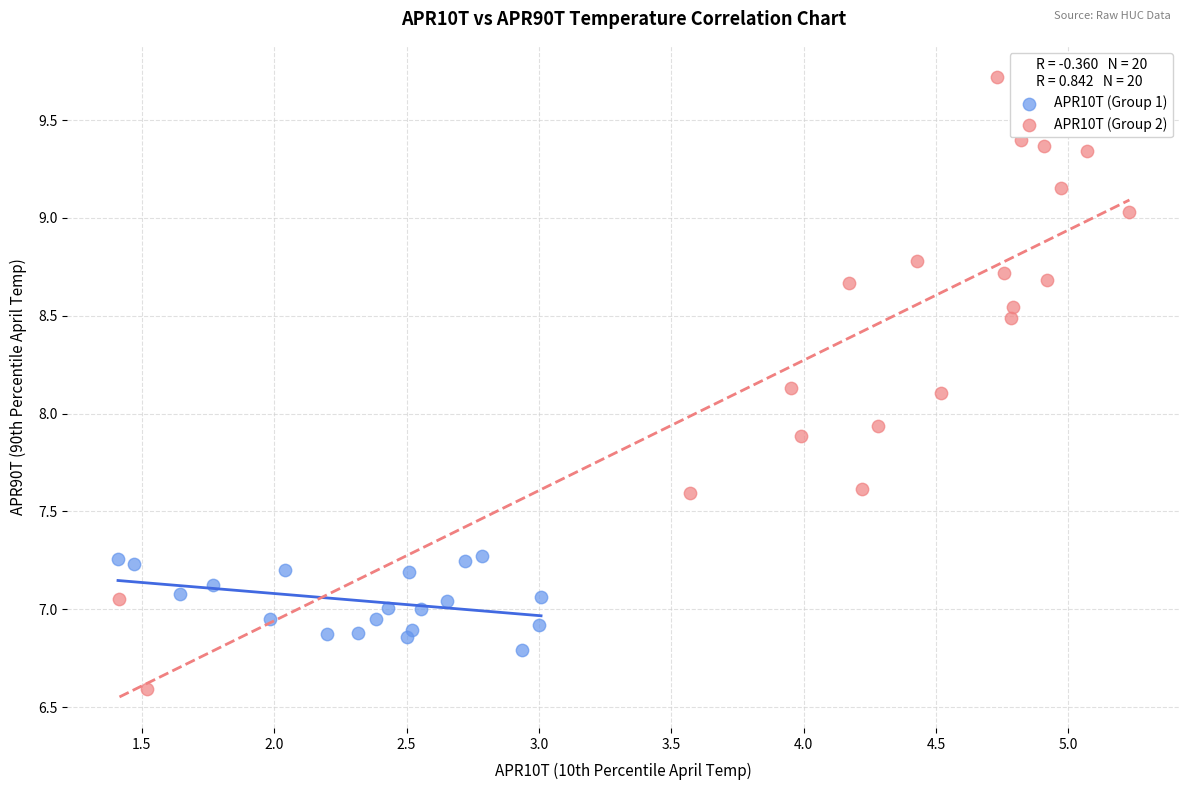

Which series has the widest spread of Y values?

APR10T (Group 2)